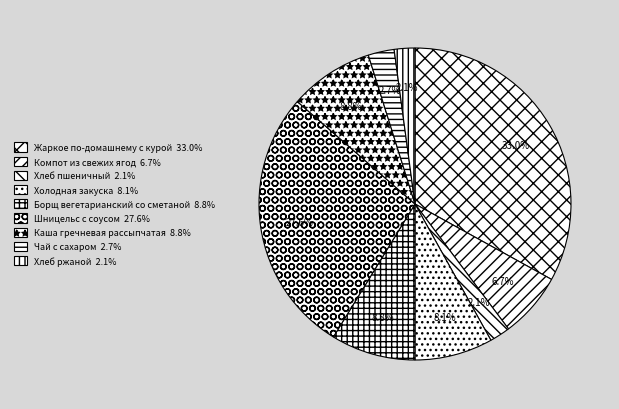

Does Компот из свежих ягод account for over 50% of the chart?

No